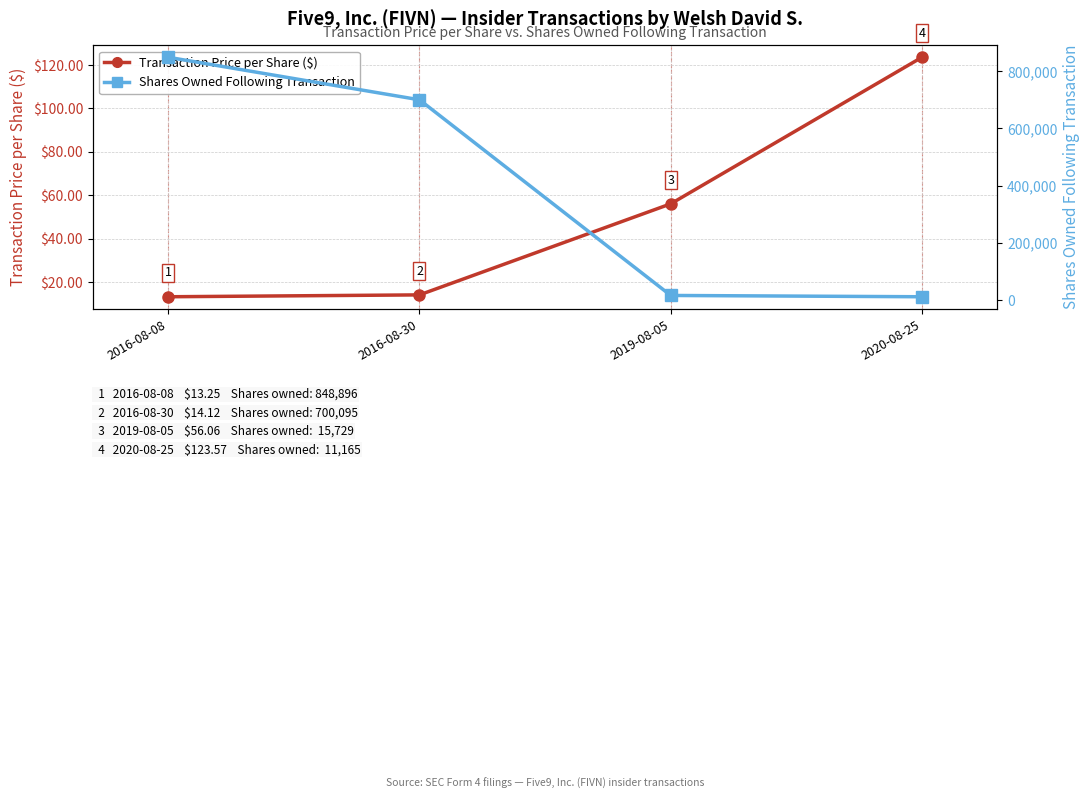

Rank the categories by Shares Owned Following Transaction value from highest to lowest.

2016-08-08, 2016-08-30, 2019-08-05, 2020-08-25